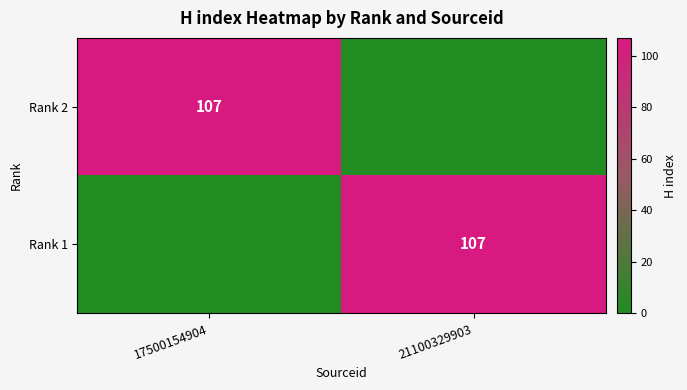

What is the spread (max minus min) of values at 21100329903?

107